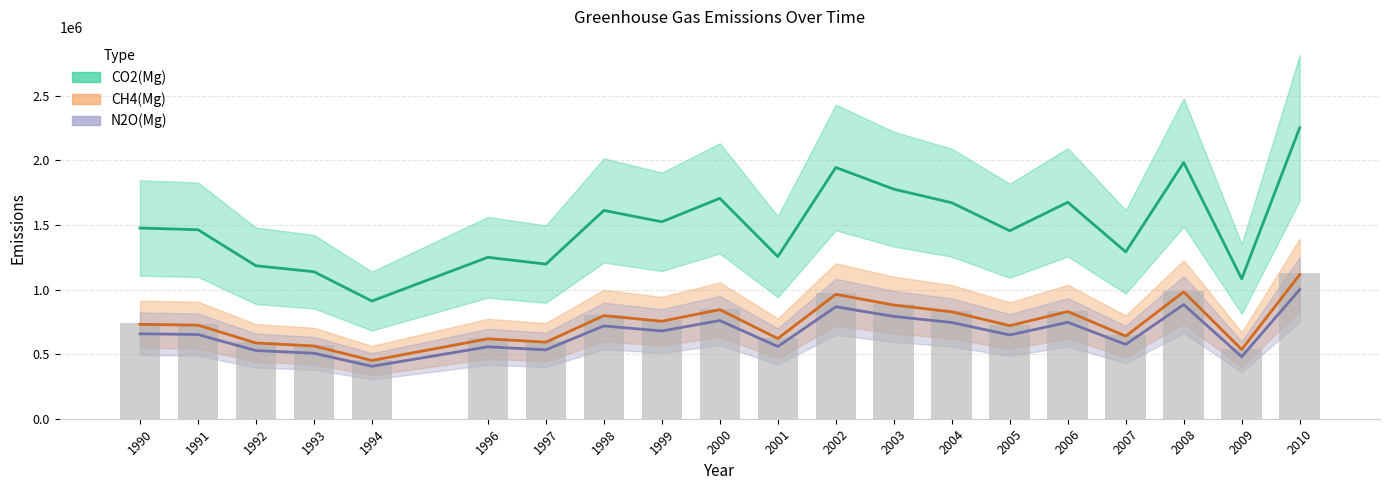

What are all the series names shown in the legend?

CO2(Mg), CH4(Mg), N2O(Mg)